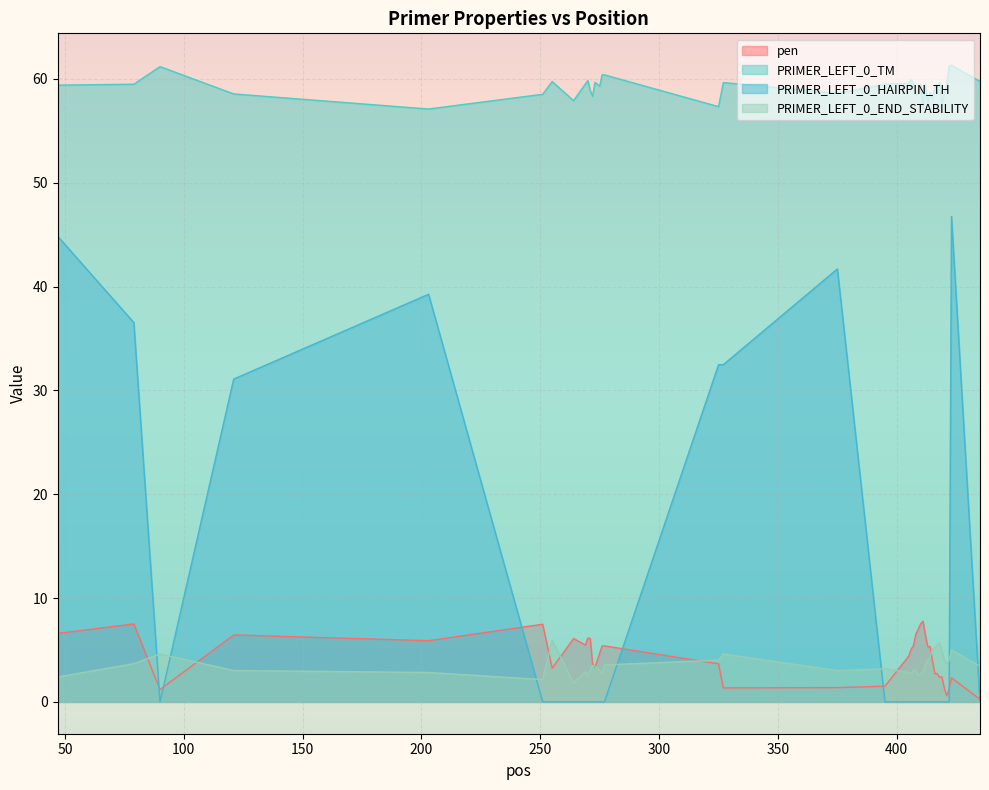

What is the difference between the maximum and second lowest values in the PRIMER_LEFT_0_TM series?

4.1